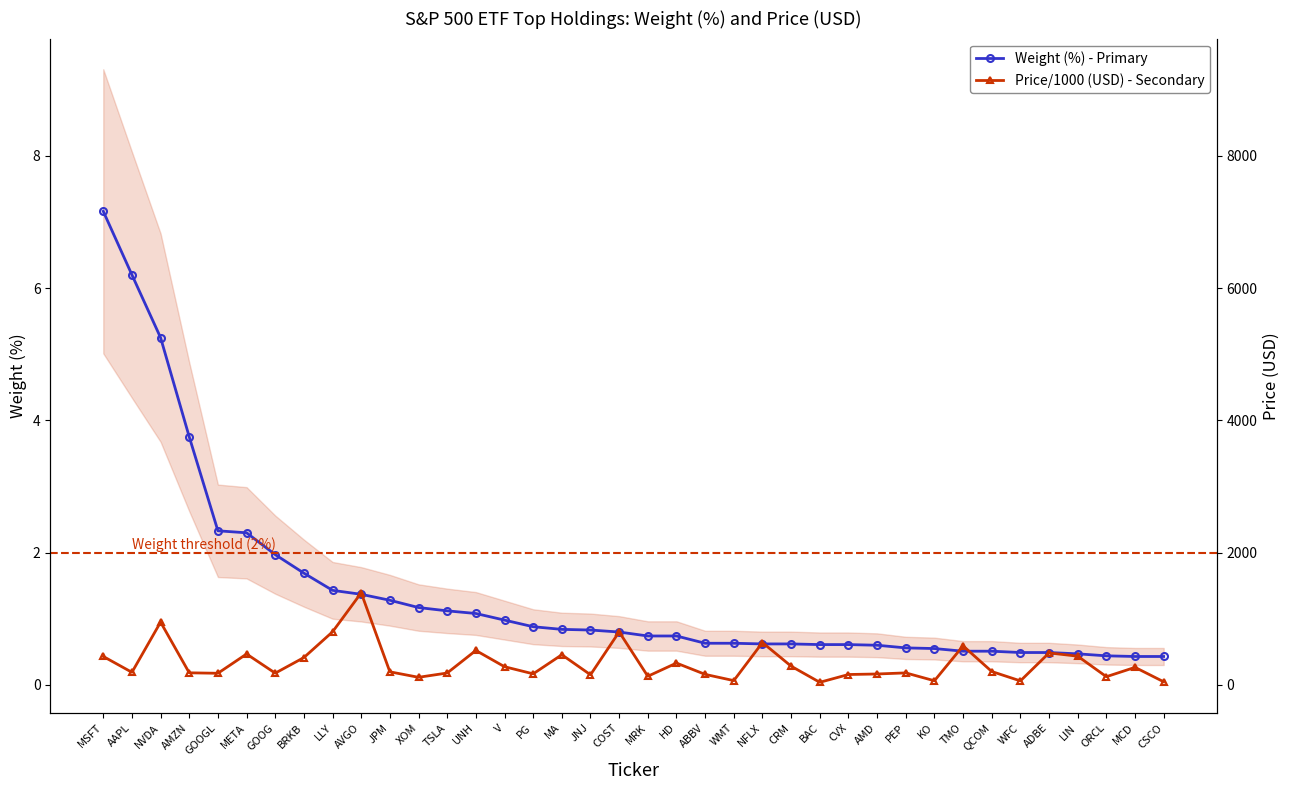

The Price/1000 (USD) - Secondary series shows 0.2 at UNH. True or false?

False